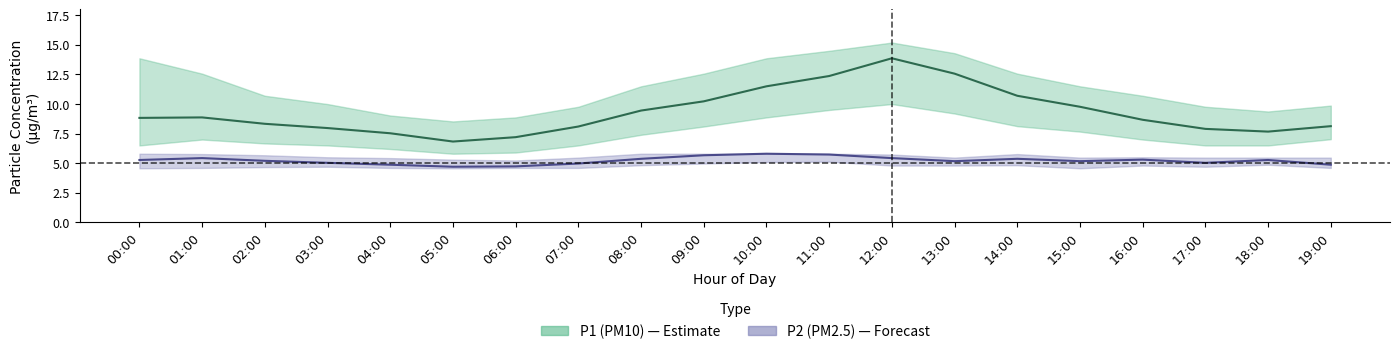

Is it true that P1_lower equals 10.0 at 12:00?

True